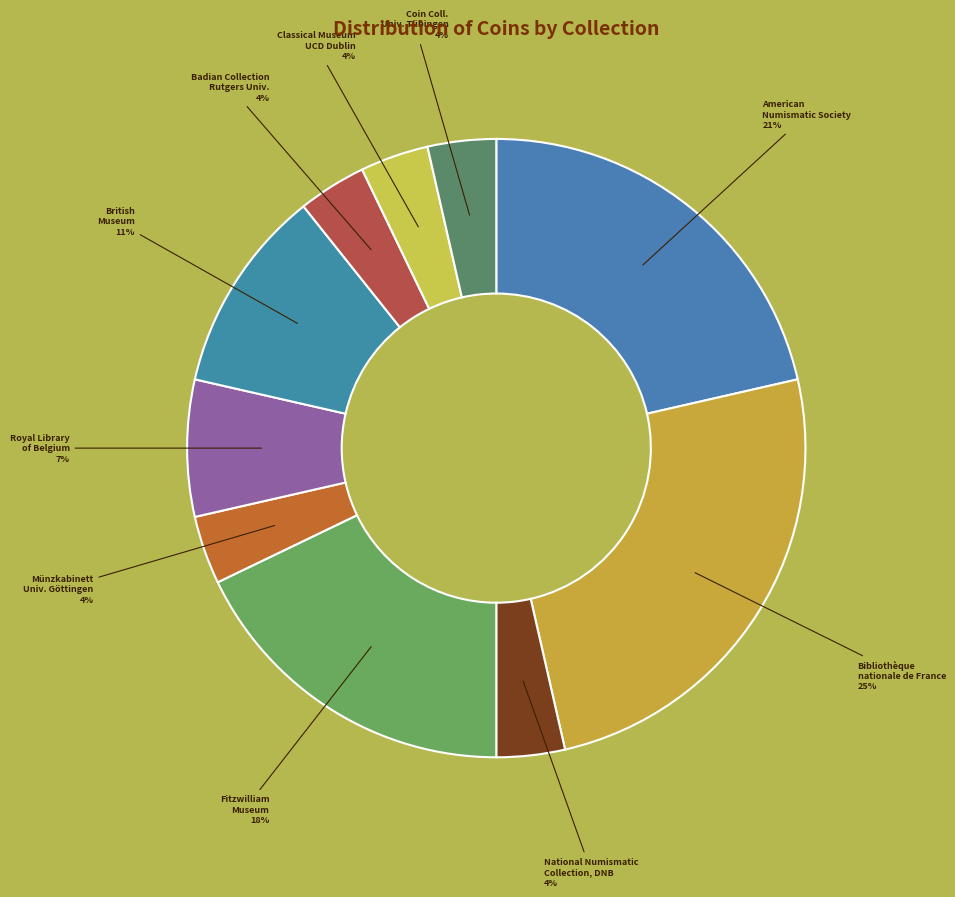

Which category has the biggest portion of the pie?

Bibliothèque nationale de France